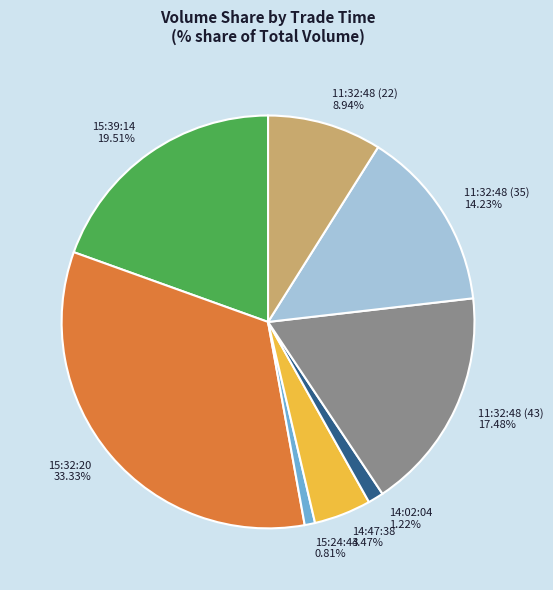

To the nearest percent, what is the difference between the largest and smallest slice percentages?

33%